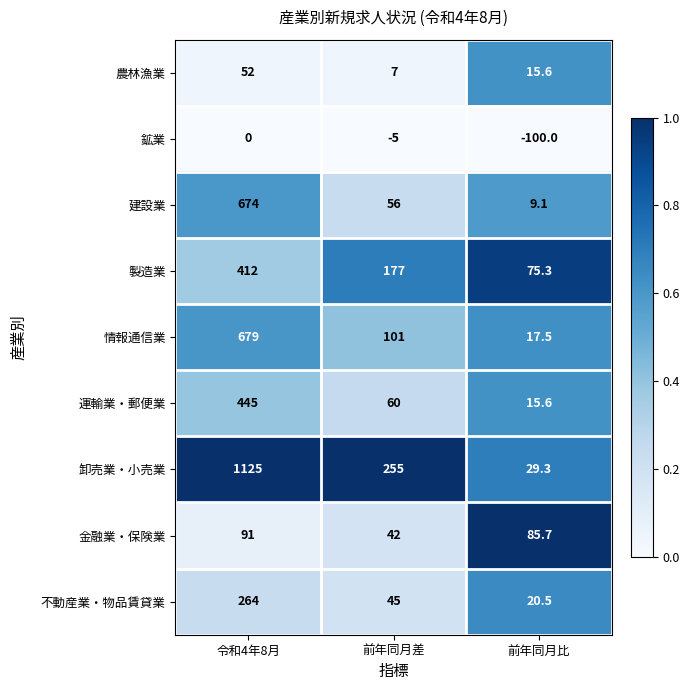

What is the total value across all series at 前年同月比?

168.6